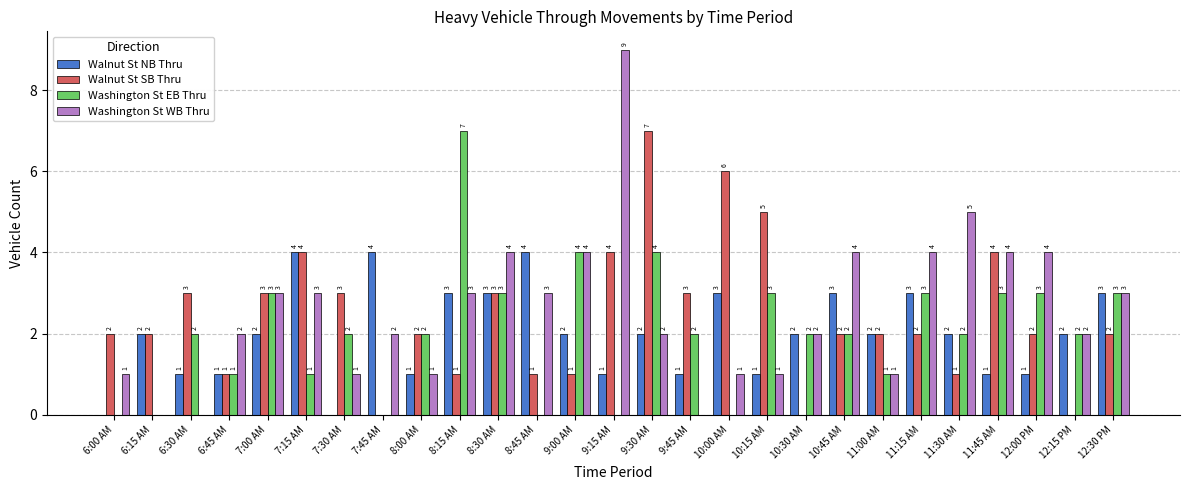

What is the sum of all Walnut St SB Thru values?

66